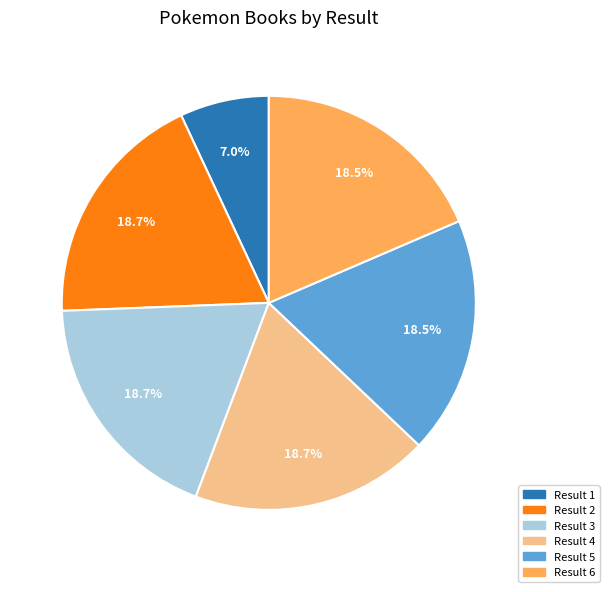

Is there a majority slice in this chart?

No